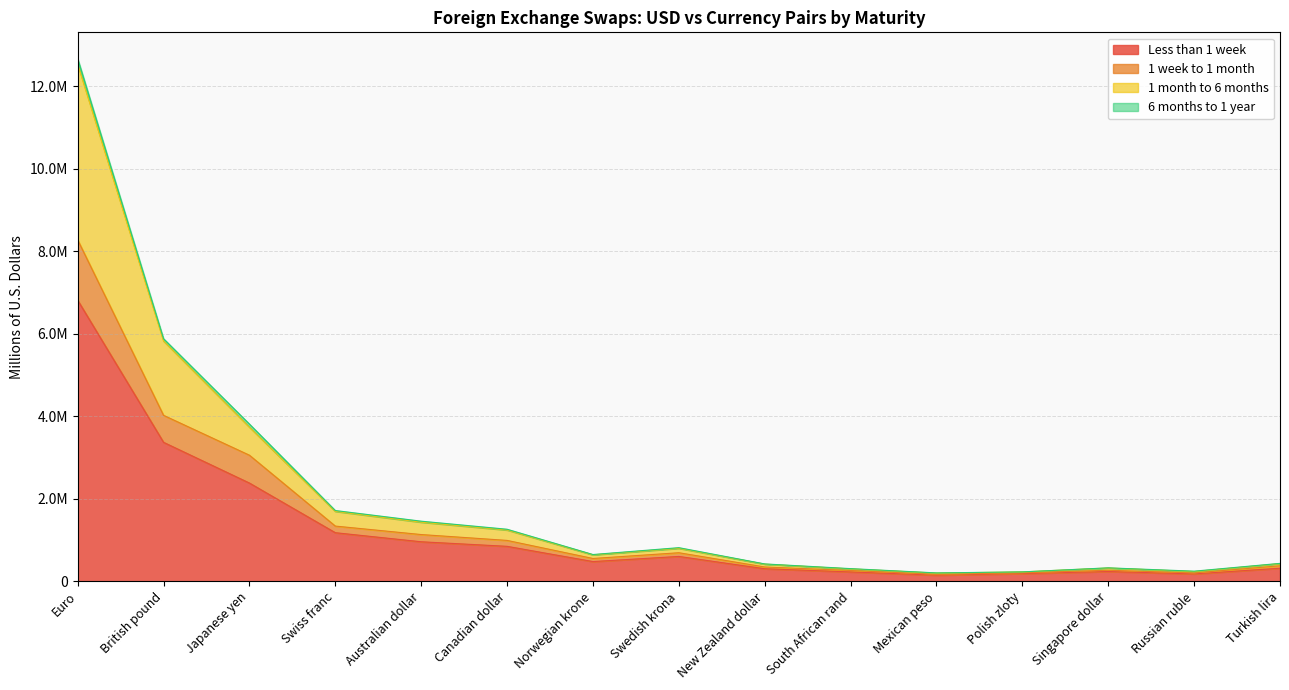

How many values in the Less than 1 week series are below 479644?

7